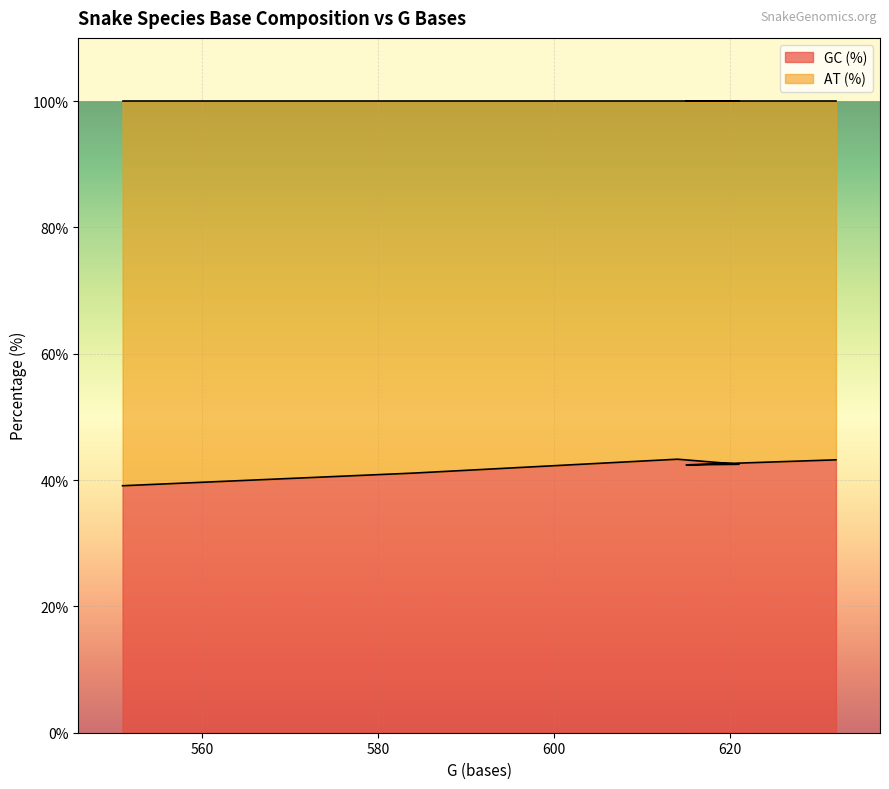

Reading right to left, transcribe all the data shown in this chart.

43.2	42.4	42.5	43.3	41.1	39.1